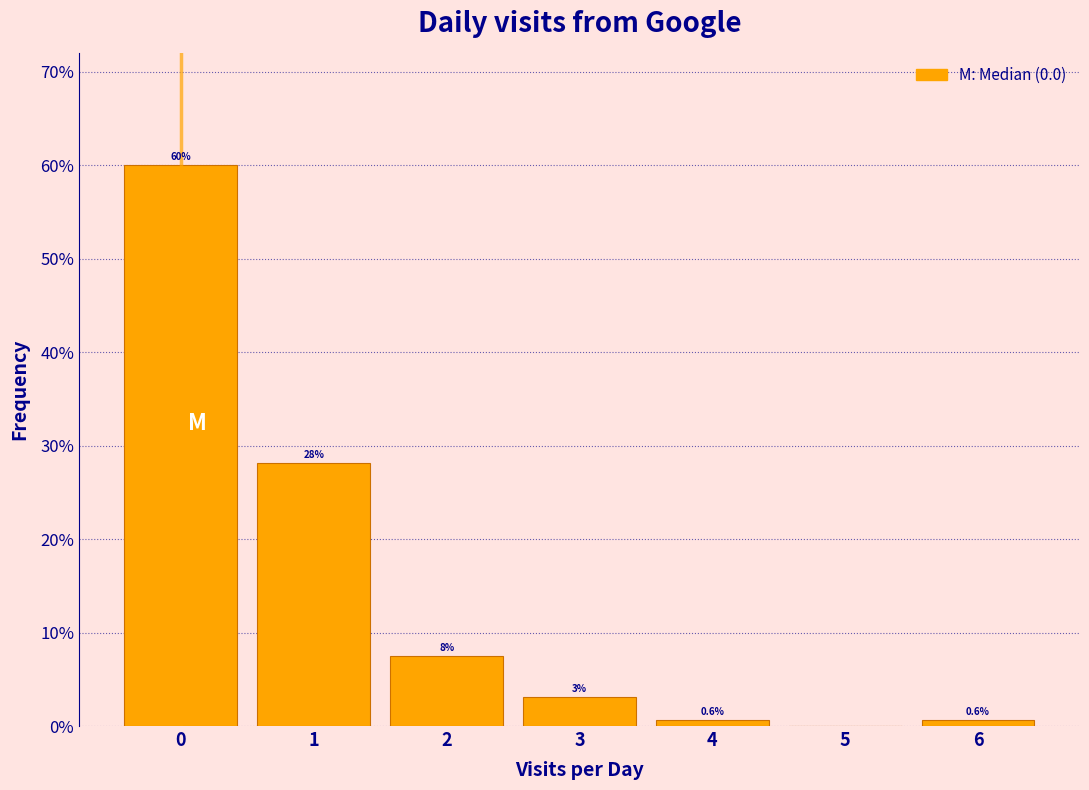

Over which range of the x-axis is the bar tallest?

-0.5 to 0.5